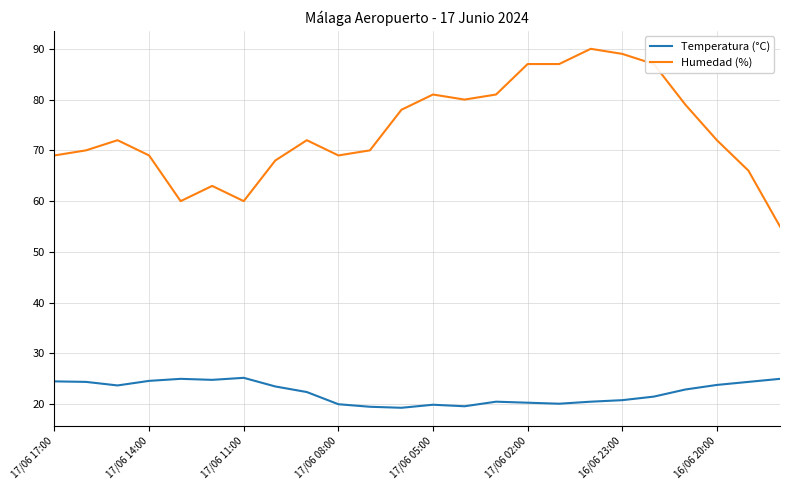

What is the difference between the maximum and minimum values in the Humedad (%) series?

35.0